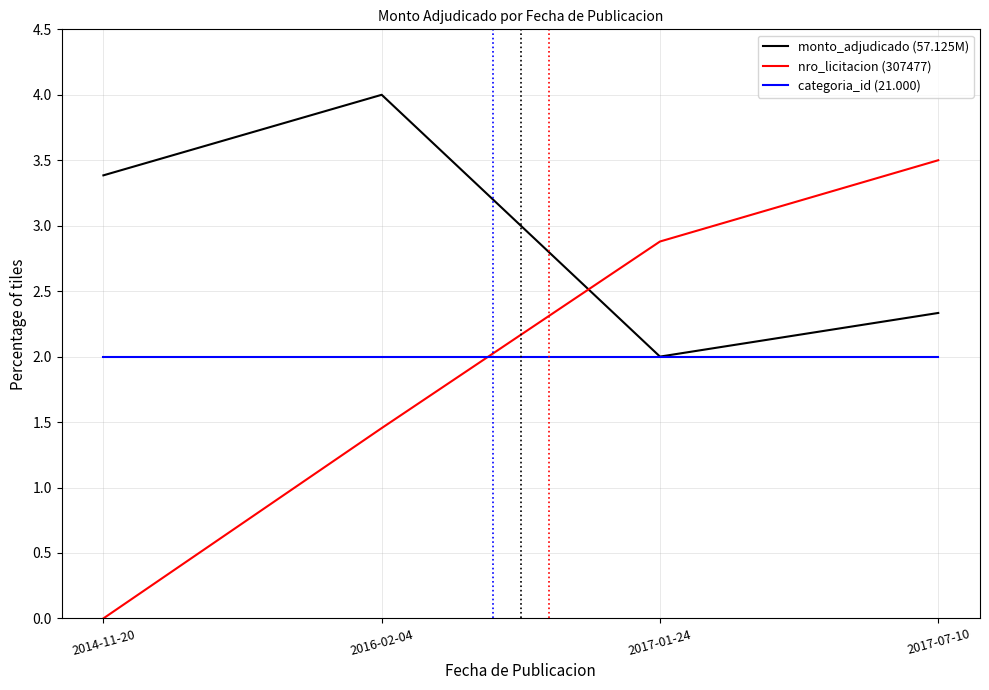

What position from the left is 2017-07-10?

4